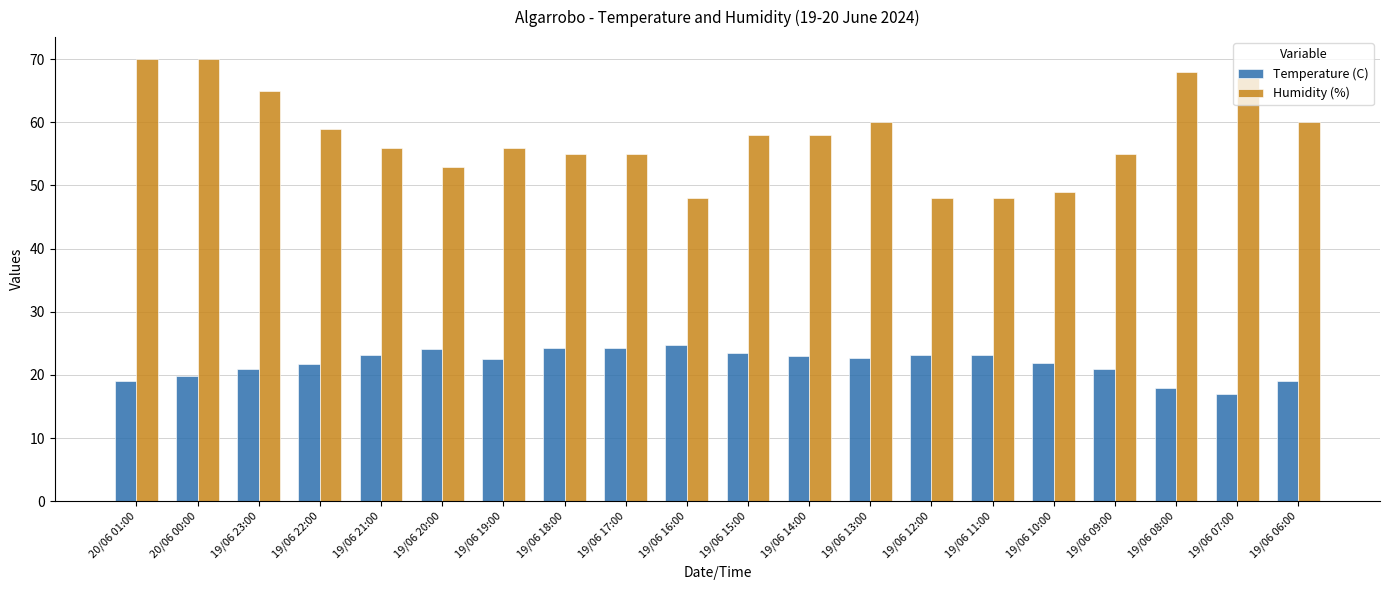

What are all the series names shown in the legend?

Temperature (C), Humidity (%)